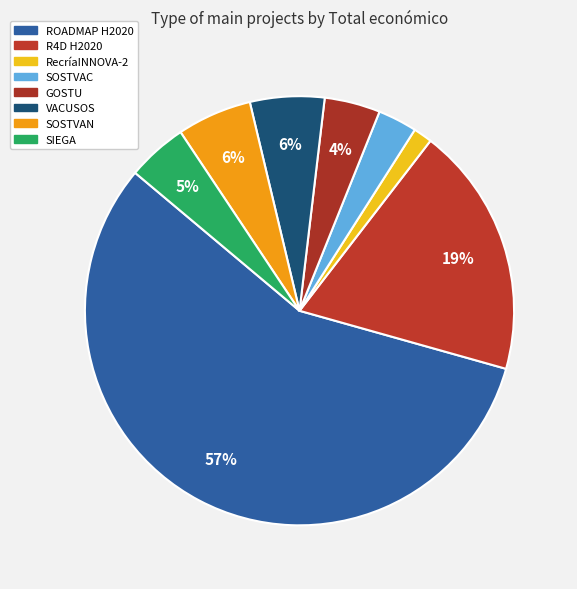

Does ROADMAP H2020 represent more than half of the total?

Yes